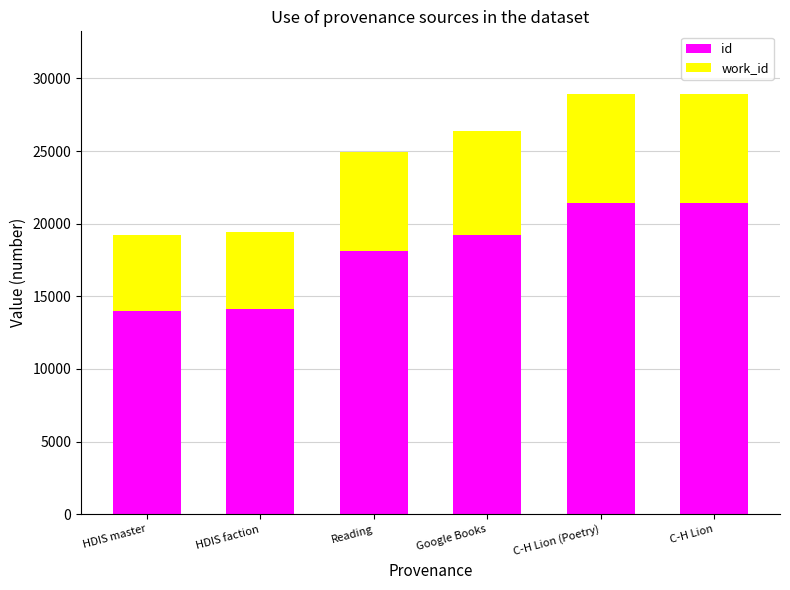

Where is id nearest to the value 17696?

Reading